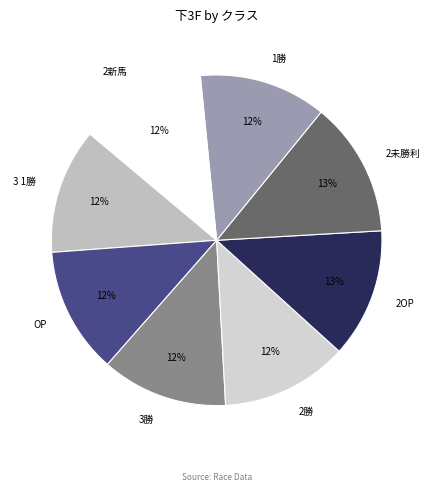

Is the sum of OP and 1勝 greater than half?

No